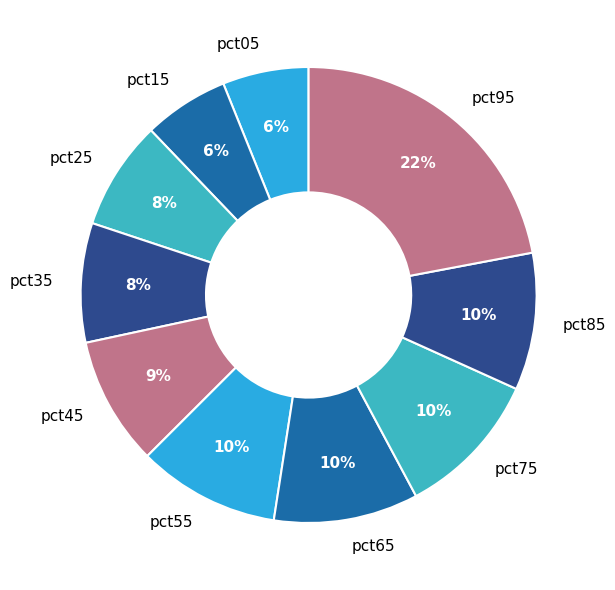

Combined, do pct35 and pct15 account for over 50%?

No